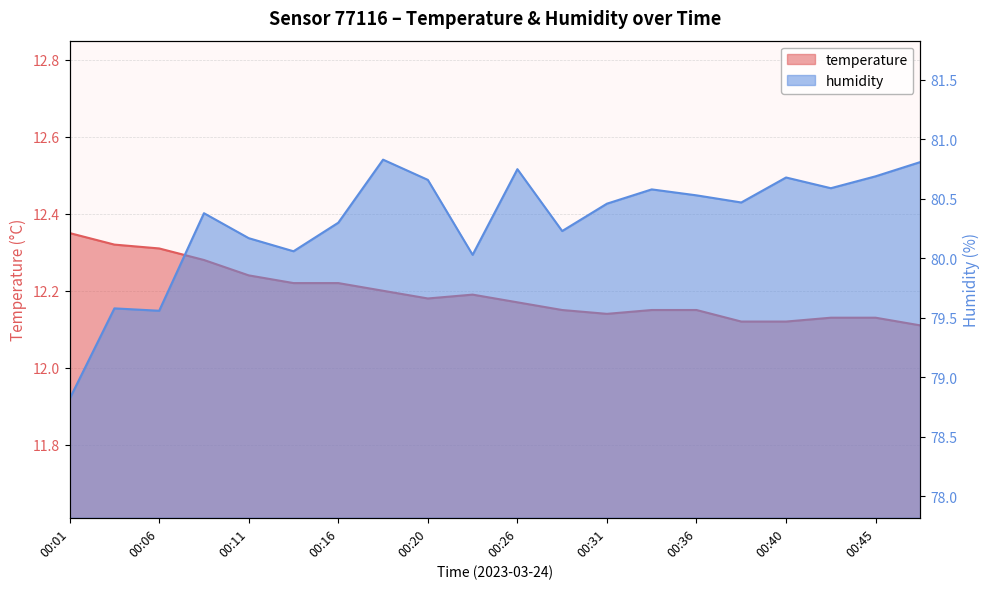

What is the maximum value shown in the chart?

80.8